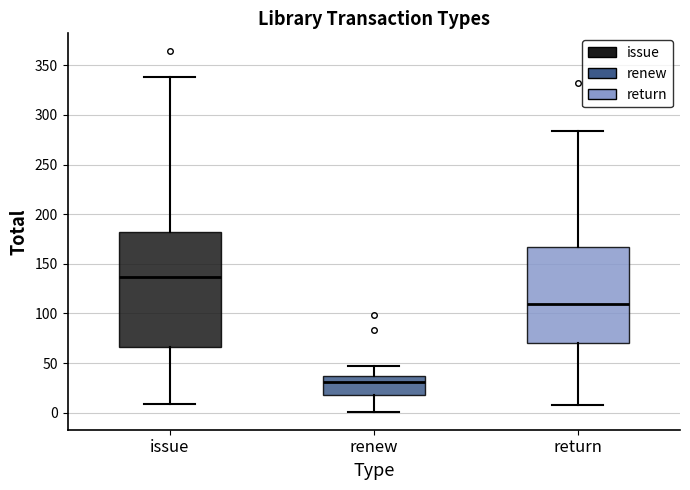

Where is the lower edge of the box for return on the y-axis? The values are not printed on the chart, so give them approximately, as read against the axis.

70